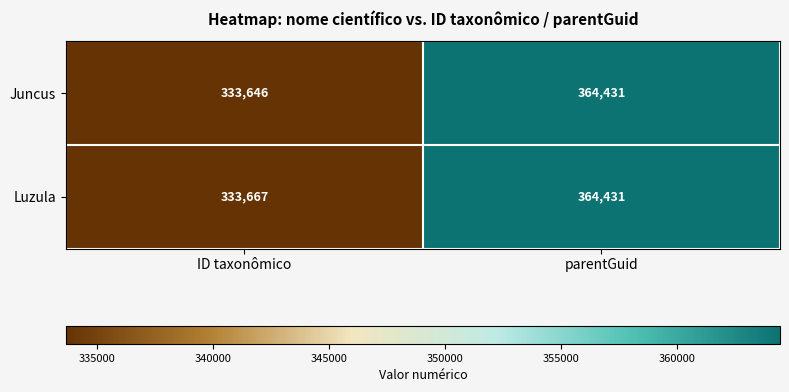

List the labels in order of Juncus value, largest first.

parentGuid, ID taxonômico